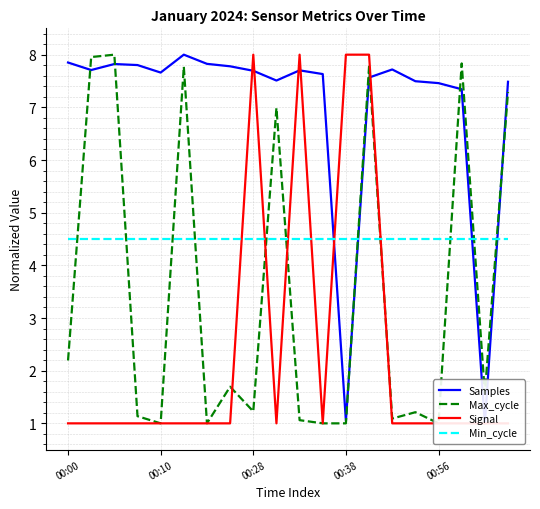

At which label is Min_cycle closest to 4?

00:00